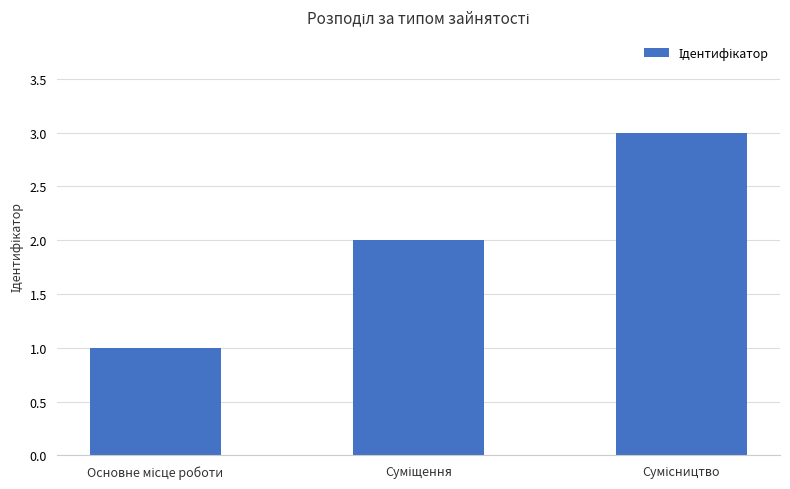

What is the sum of all values?

6